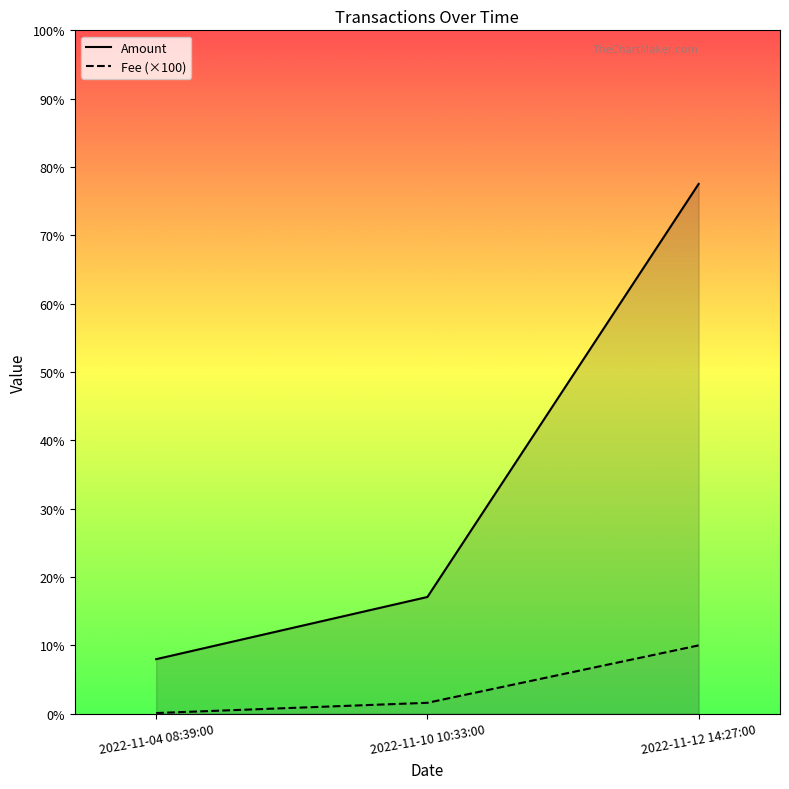

List the series in order of their peak value, lowest first.

Fee (×100), Amount